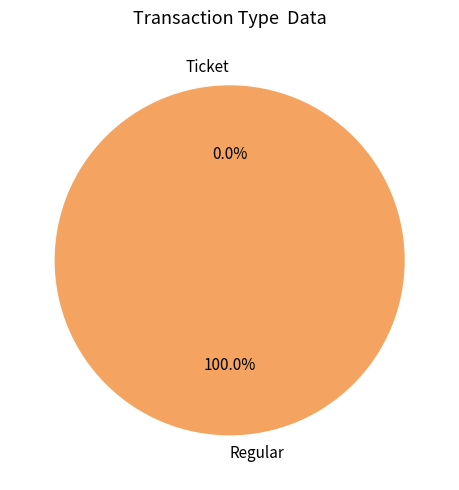

Which has a higher value, Regular or Ticket?

Regular